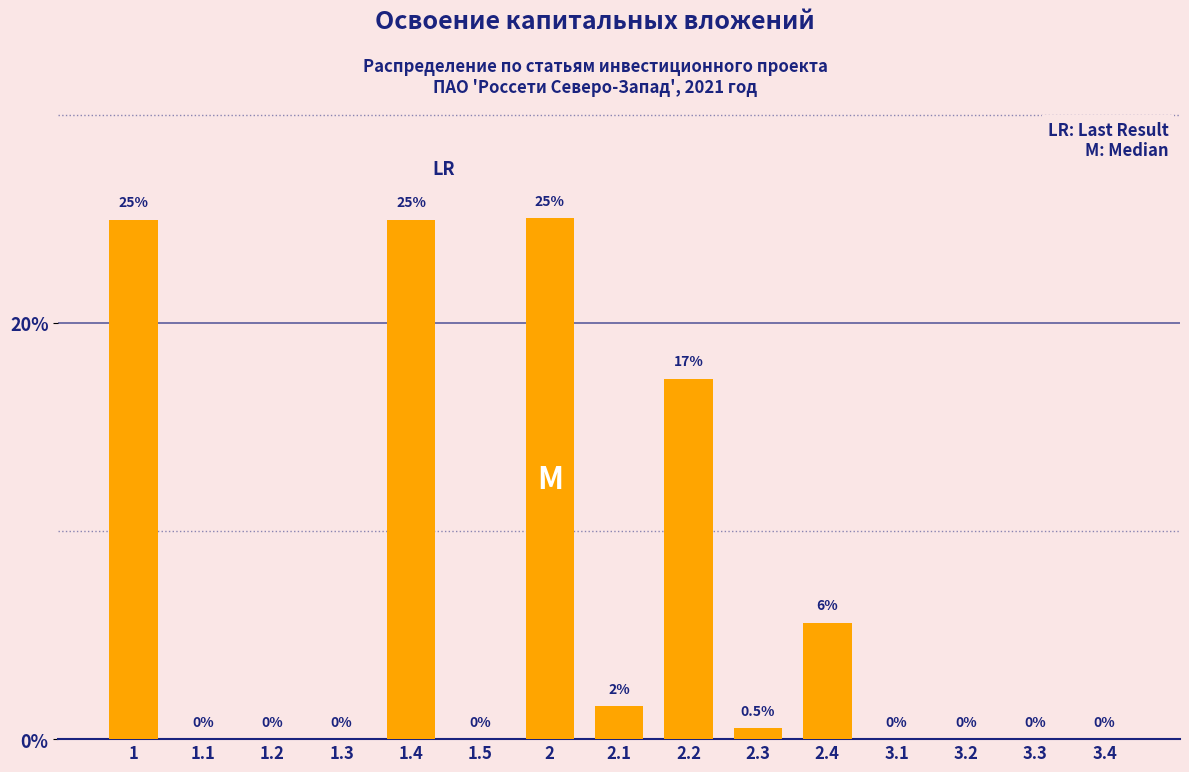

Reading left to right, what are all the values shown in this chart?

1=25.0	1.1=0.0	1.2=0.0	1.3=0.0	1.4=25.0	1.5=0.0	2=25.0	2.1=1.6	2.2=17.3	2.3=0.5	2.4=5.6	3.1=0.0	3.2=0.0	3.3=0.0	3.4=0.0